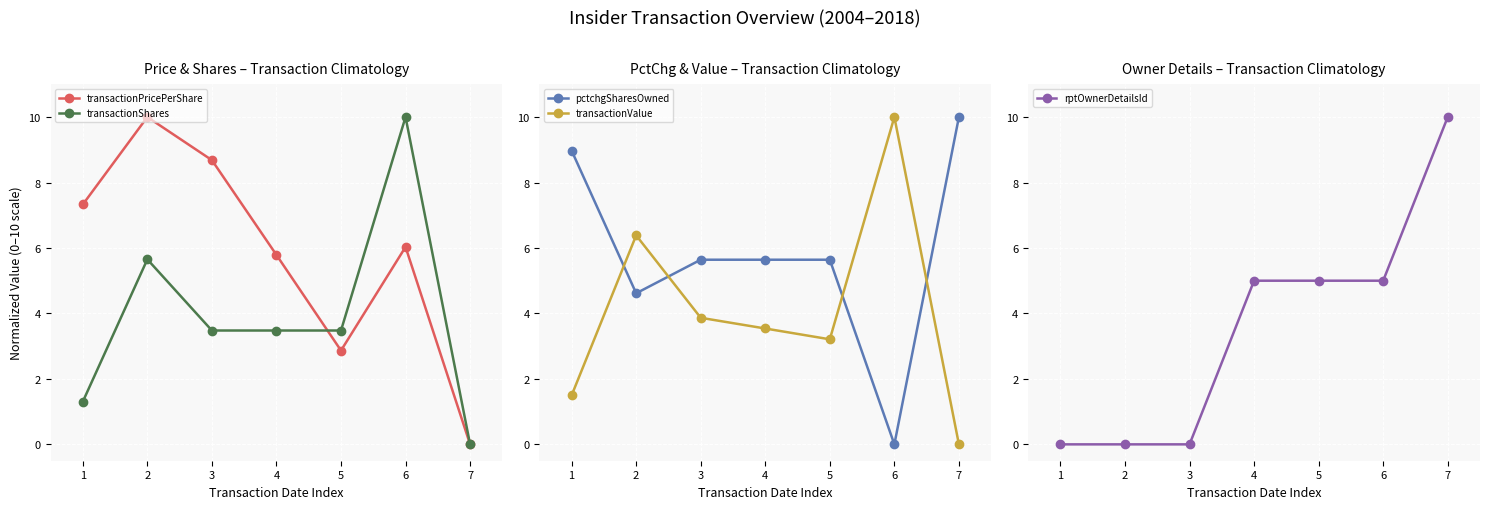

Where is the first local minimum for pctchgSharesOwned?

2